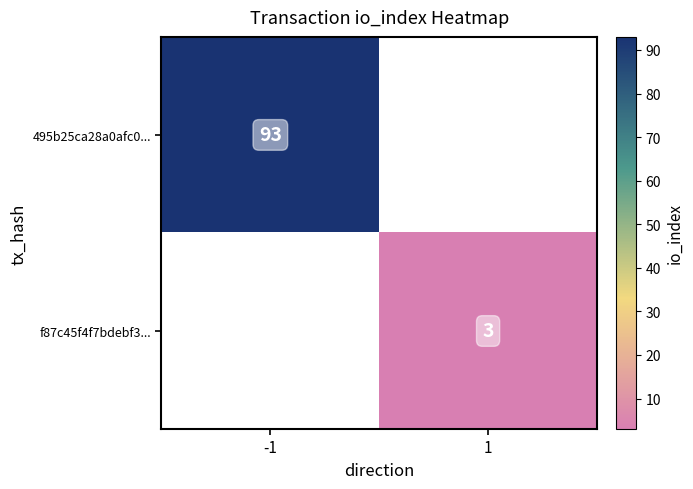

The value of 495b25ca28a0afc0... at -1 is 22. True or false?

False